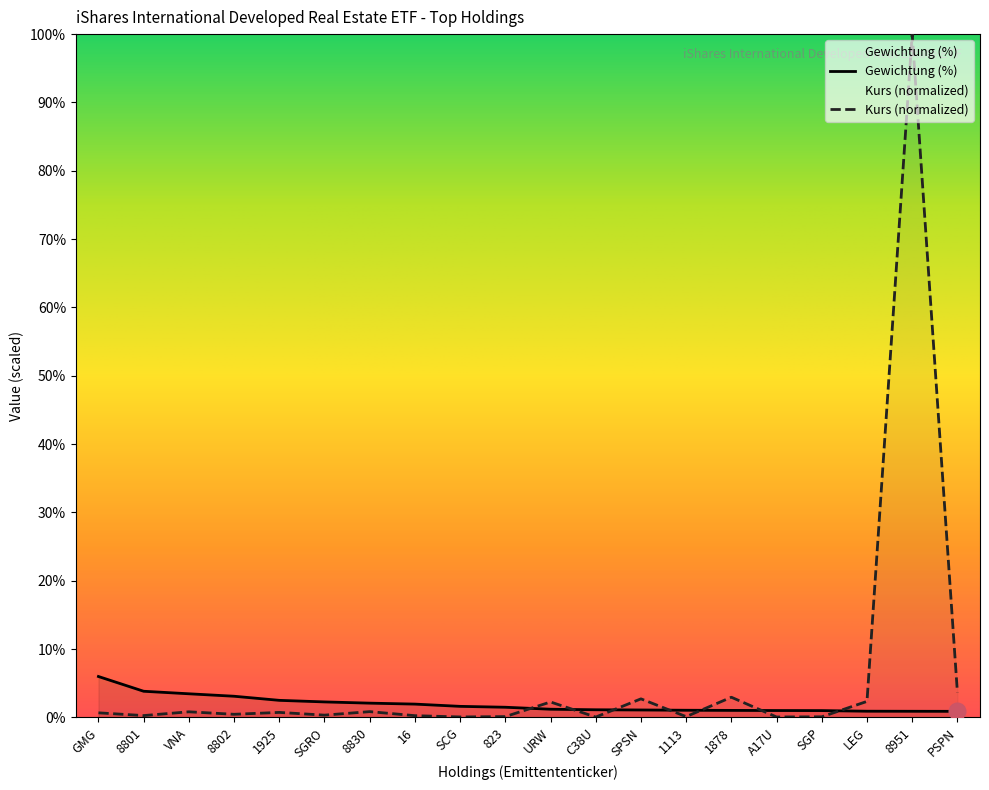

What is the label of the 7th point from the right?

1113